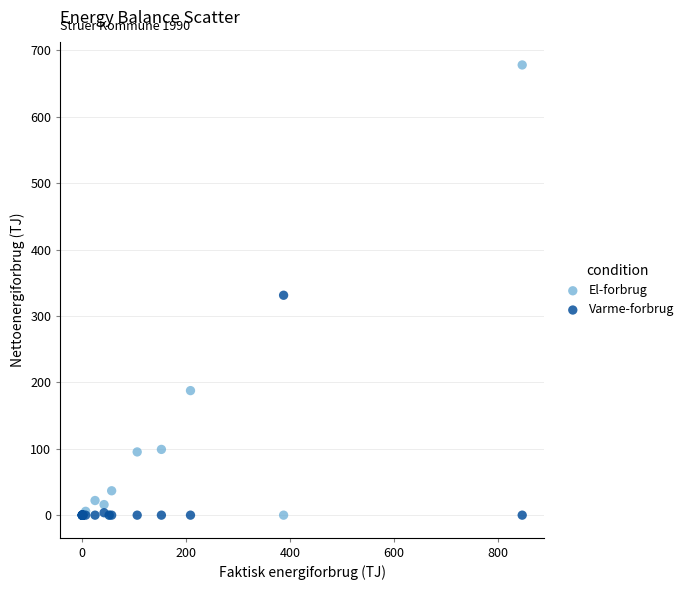

Which series has the largest Y range (max minus min)?

El-forbrug